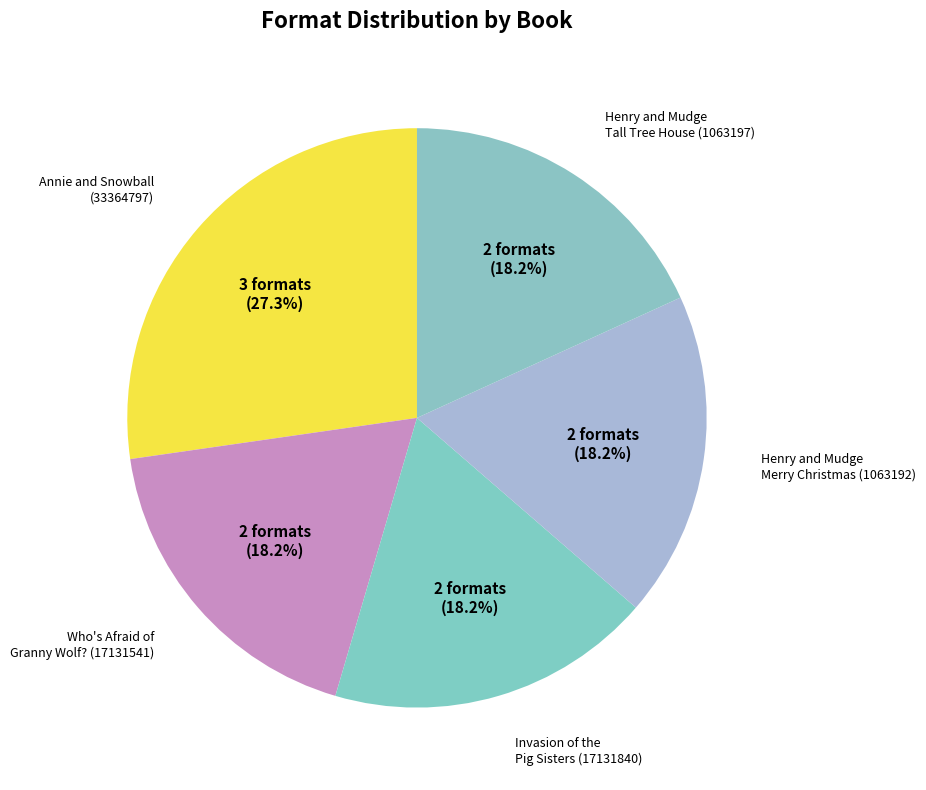

Which slice is the largest?

Annie and Snowball
(33364797)